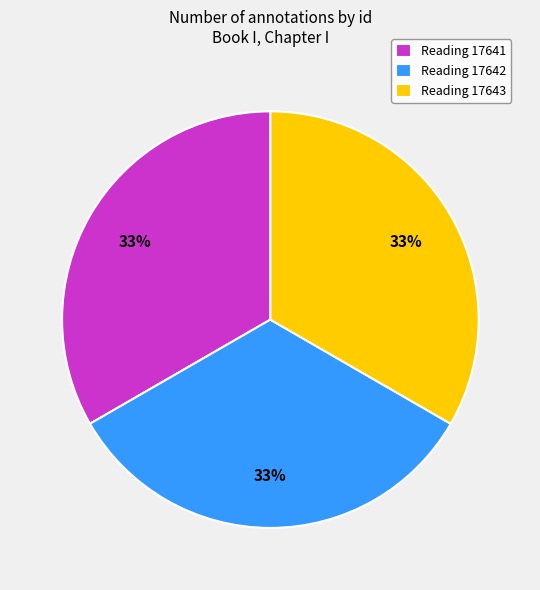

Combined, do Reading 17642 and Reading 17643 account for over 50%?

Yes